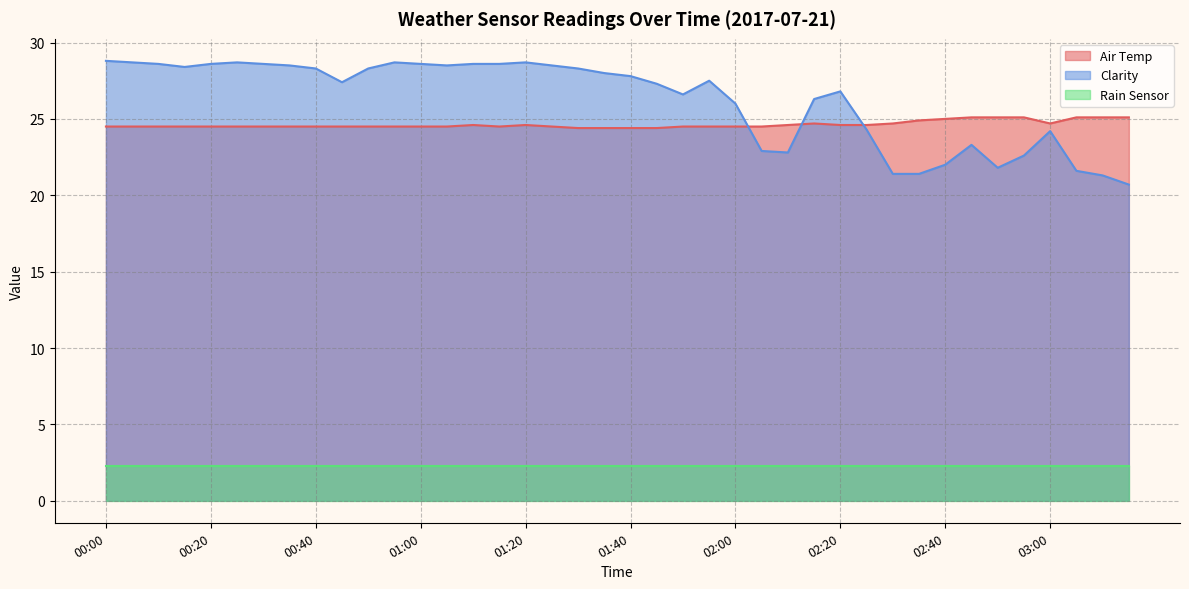

What is the label of the 20th point from the right?

01:40